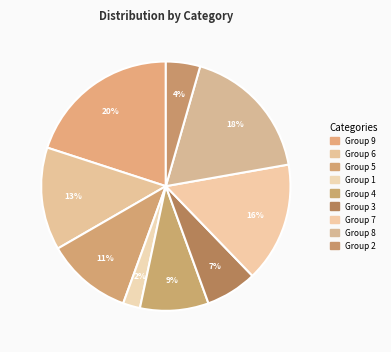

How many segments does this pie chart have?

9